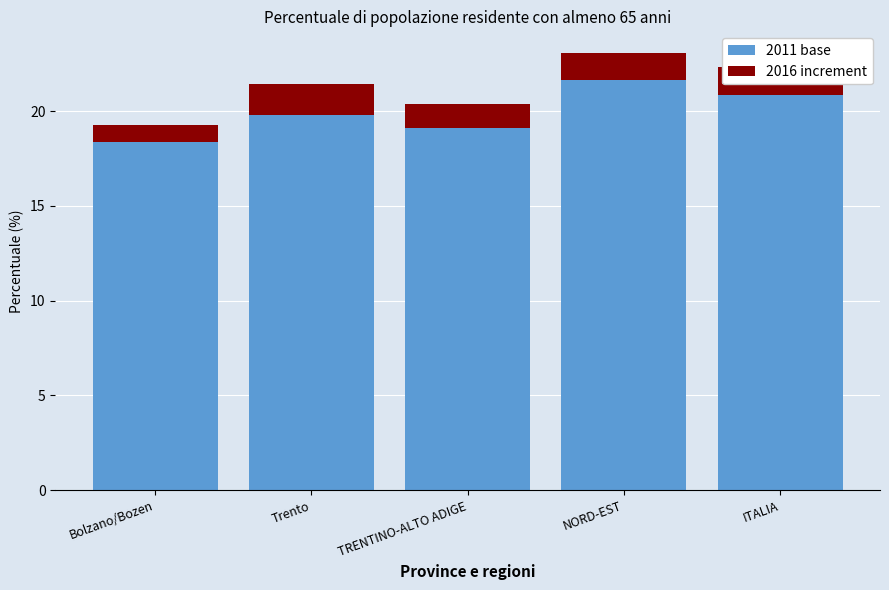

What is the value of the 2011 base bar at the 5th from the left?

20.8